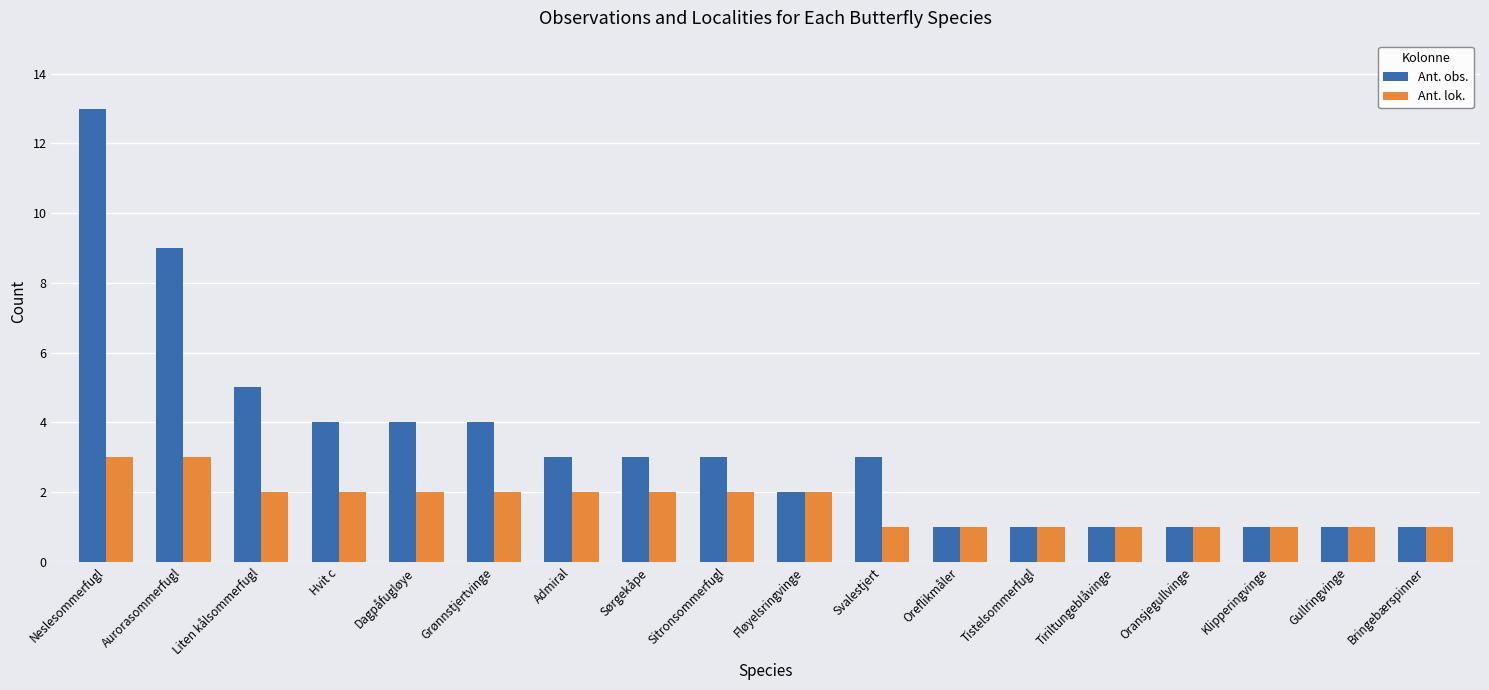

At which label does Ant. obs. first exceed 3?

Neslesommerfugl